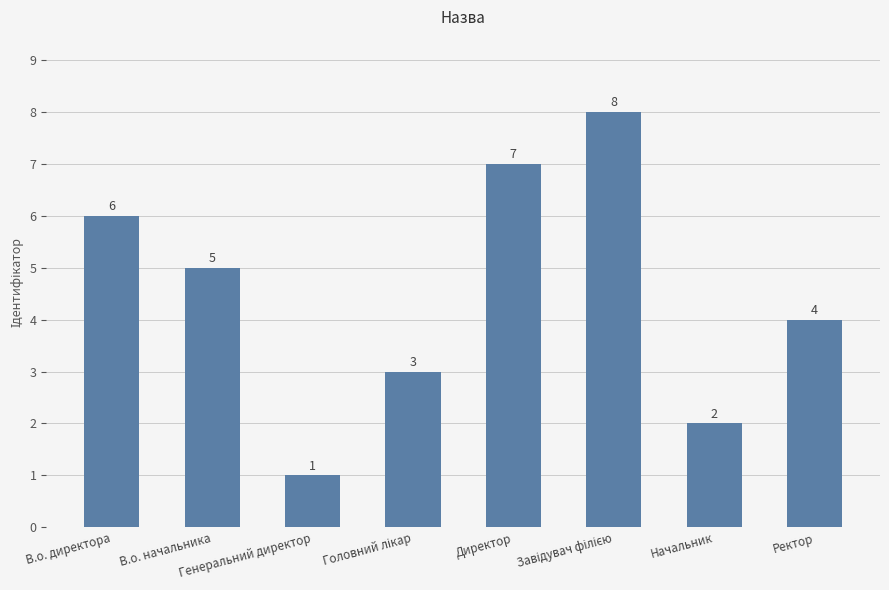

What position from the left is В.о. начальника?

2